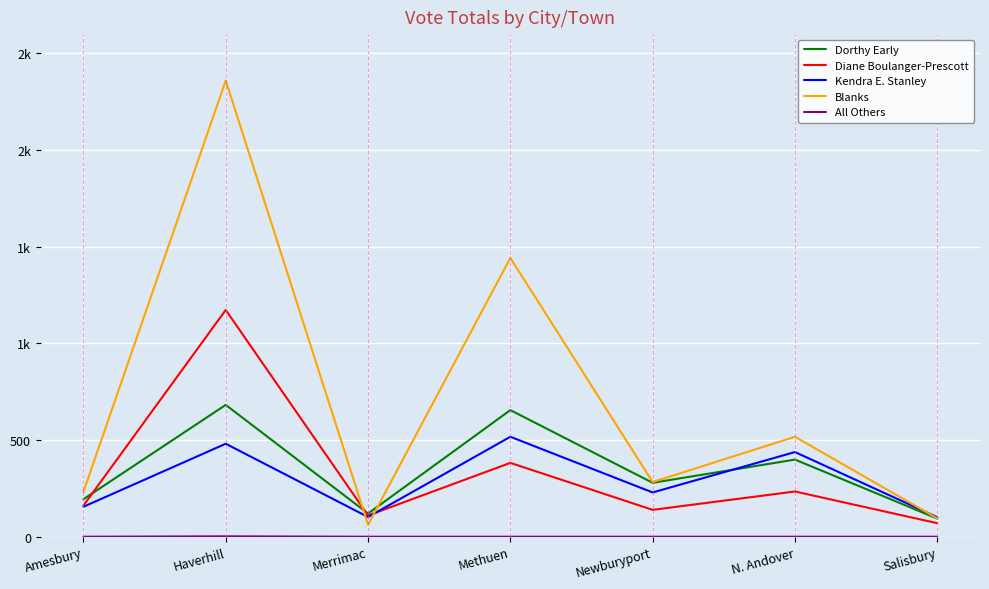

Does the chart display data point markers on the line(s)?

No